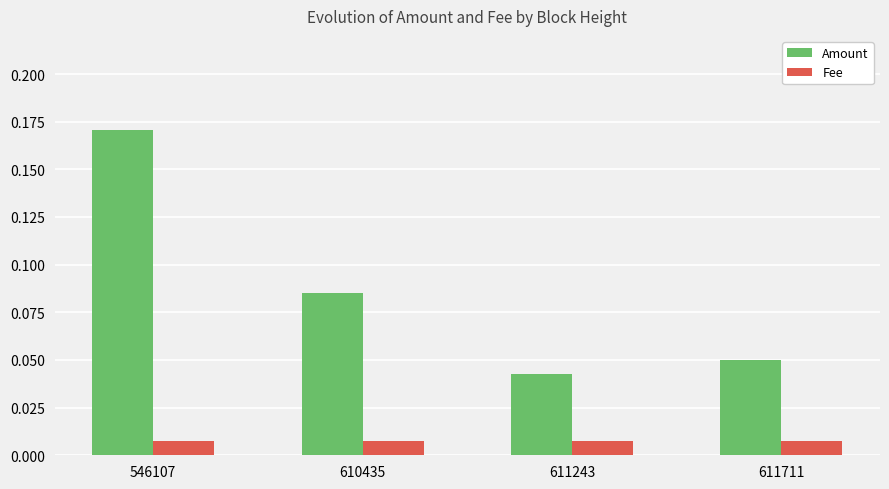

Rank the series by their maximum value, from lowest to highest.

Fee, Amount